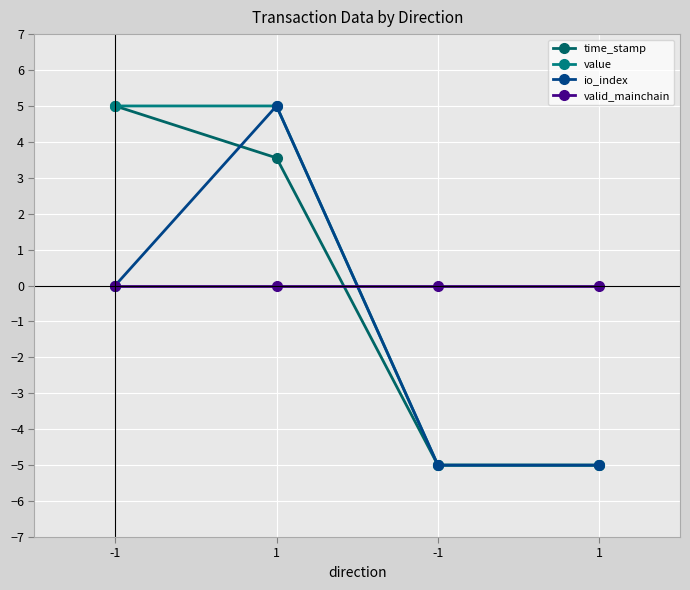

At how many categories does at least one series exceed 0?

2